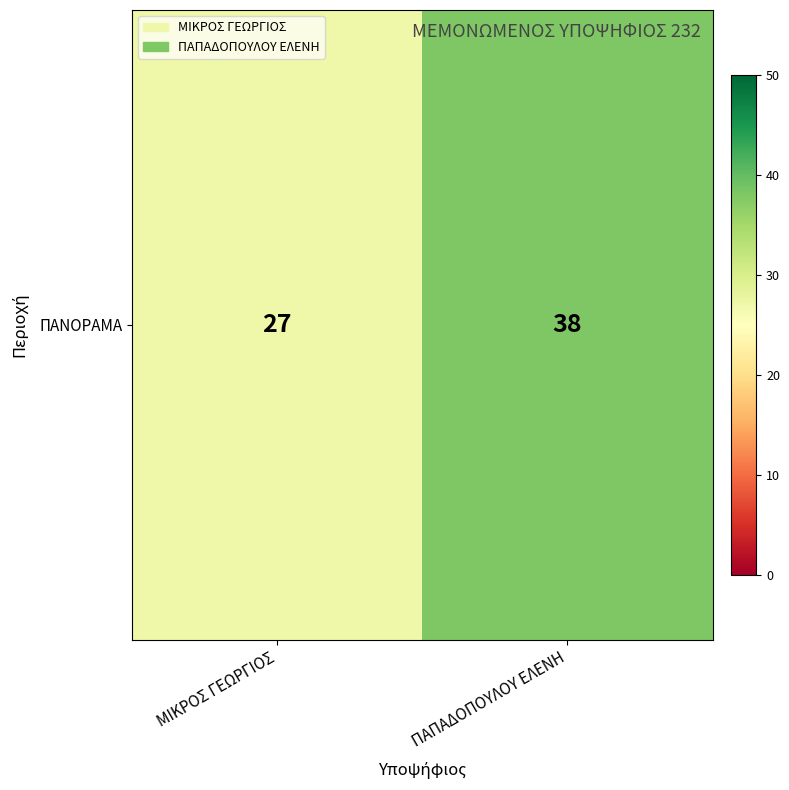

At which label is the value closest to 32?

ΜΙΚΡΟΣ ΓΕΩΡΓΙΟΣ